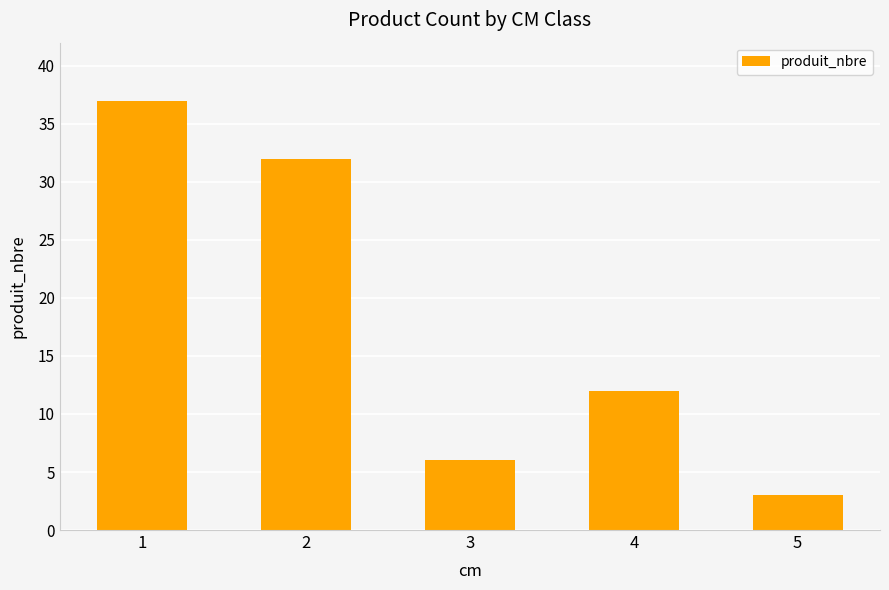

The chart shows a value of 12 at 2. True or false?

False